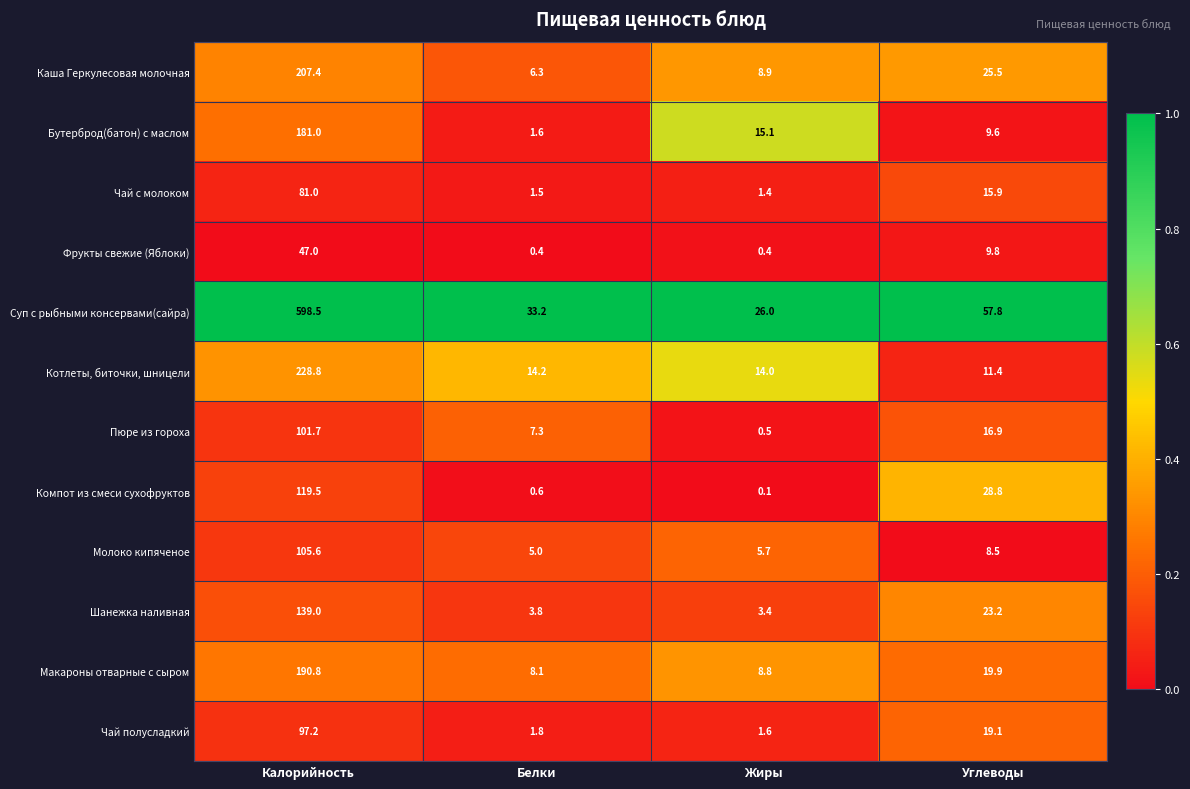

List the series in order of their peak value, lowest first.

Фрукты свежие (Яблоки), Чай с молоком, Чай полусладкий, Пюре из гороха, Молоко кипяченое, Компот из смеси сухофруктов, Шанежка наливная, Бутерброд(батон) с маслом, Макароны отварные с сыром, Каша Геркулесовая молочная, Котлеты, биточки, шницели, Суп с рыбными консервами(сайра)